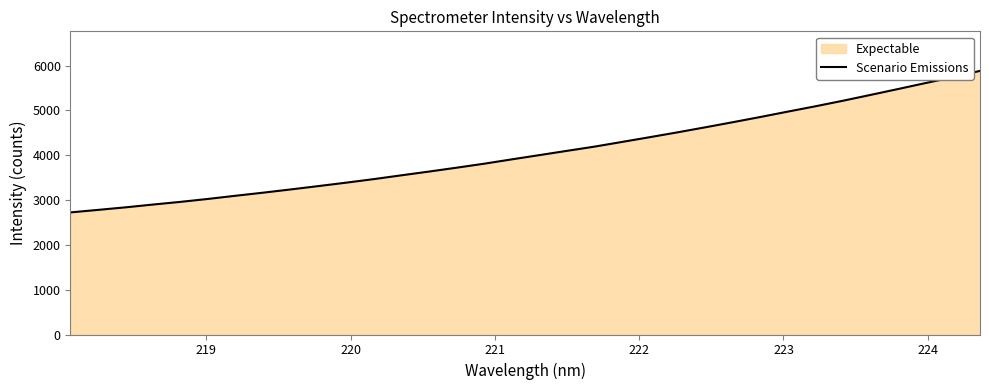

True or false: there are more than 1 points higher than both neighbors.

False